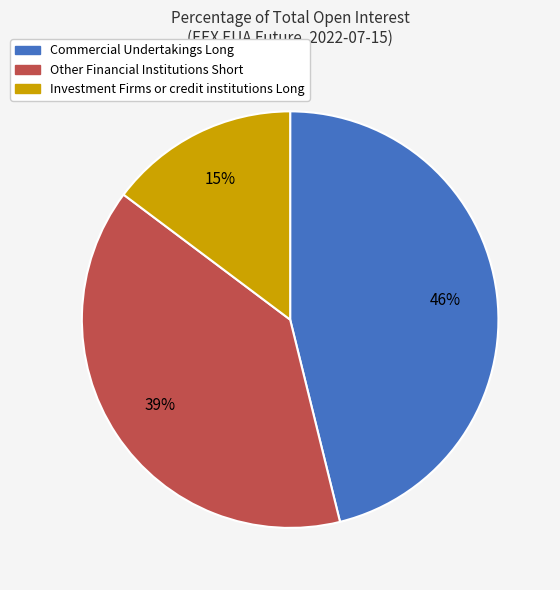

To the nearest percent, what is the difference between the Other Financial Institutions Short and Investment Firms or credit institutions Long slice percentages?

24%